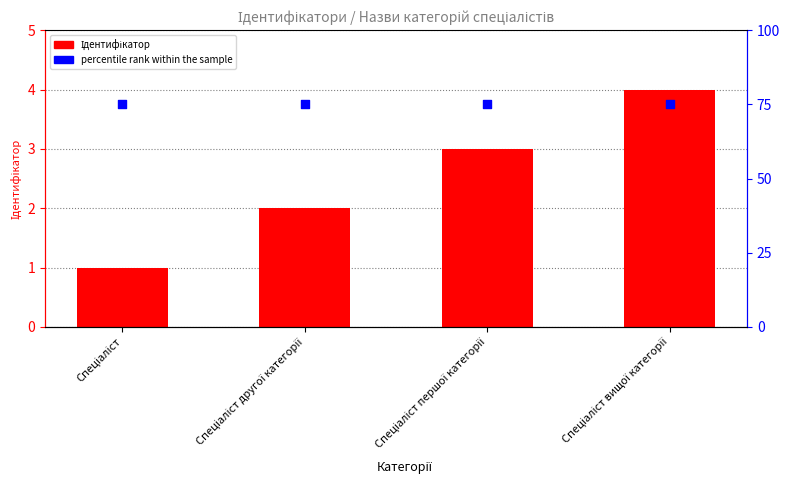

Which series has the largest Y range (max minus min)?

Ідентифікатор